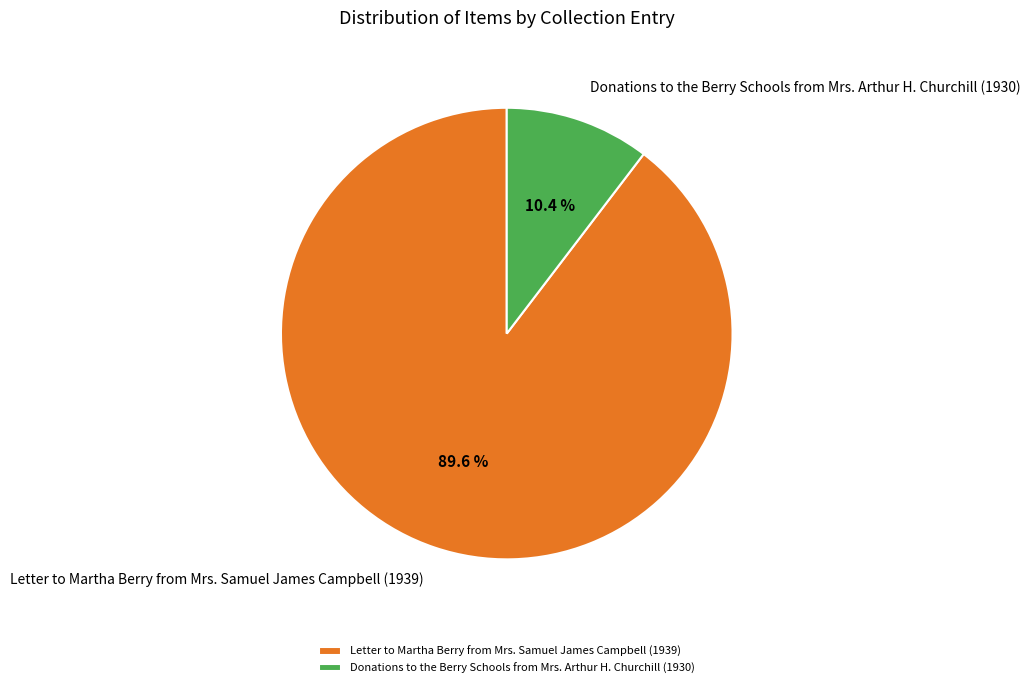

How many slices are in this pie chart?

2